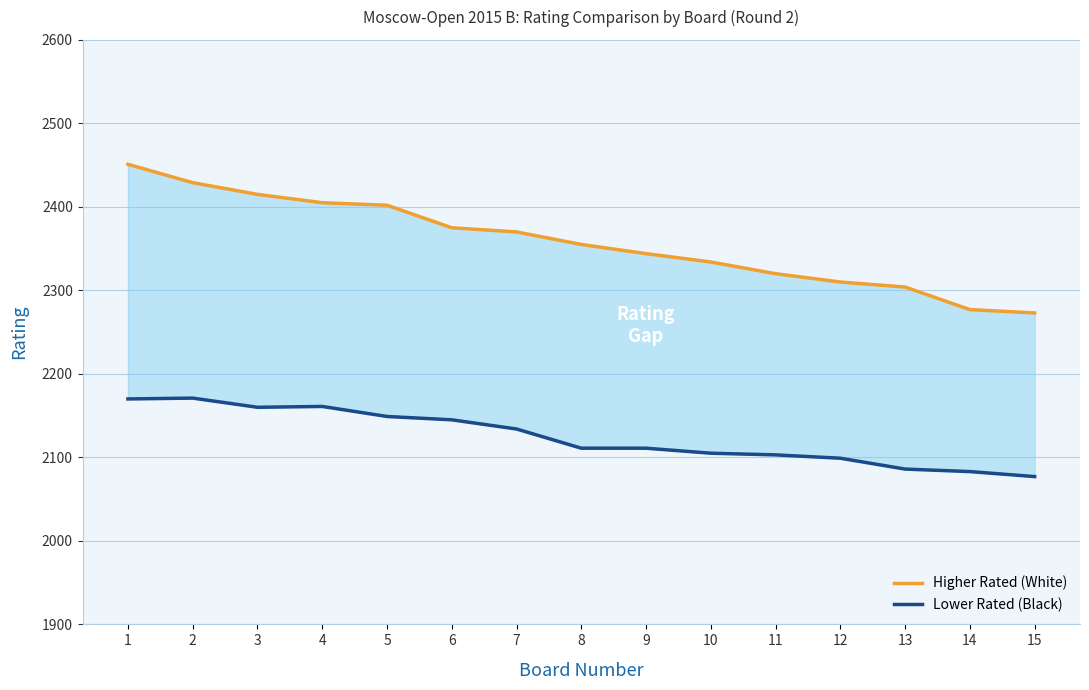

How many lines are shown in the chart?

2